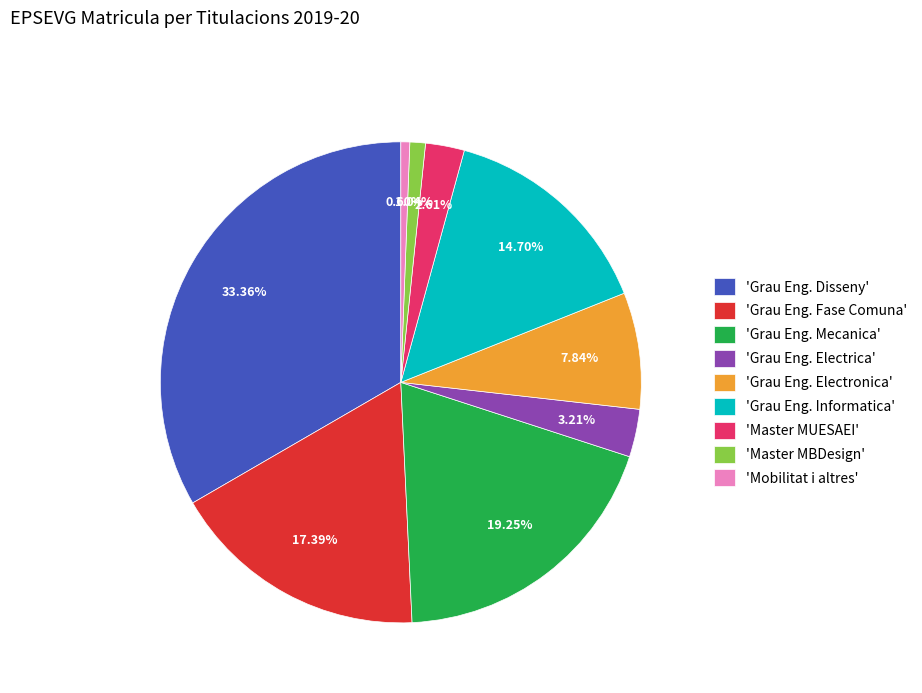

Which has a higher value, 'Master MUESAEI' or 'Grau Eng. Fase Comuna'?

'Grau Eng. Fase Comuna'